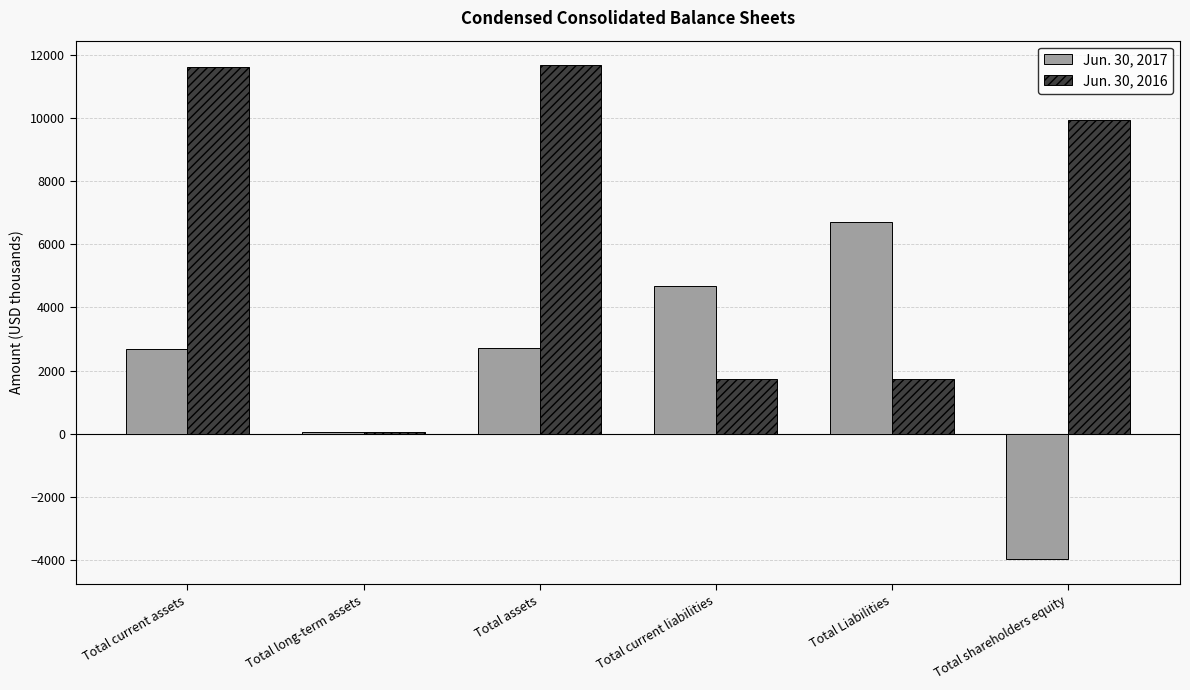

At which label is Jun. 30, 2017 closest to 1362?

Total long-term assets